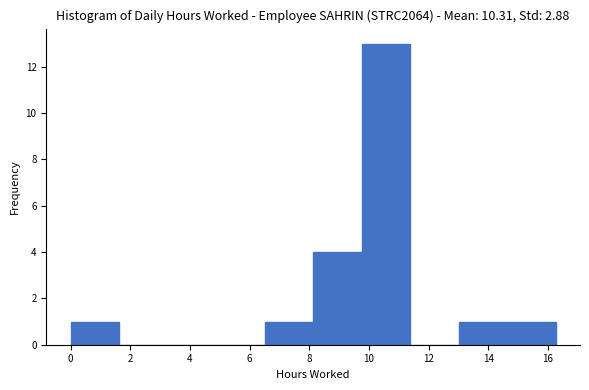

Which range on the x-axis has the tallest bar?

9.8 to 11.4